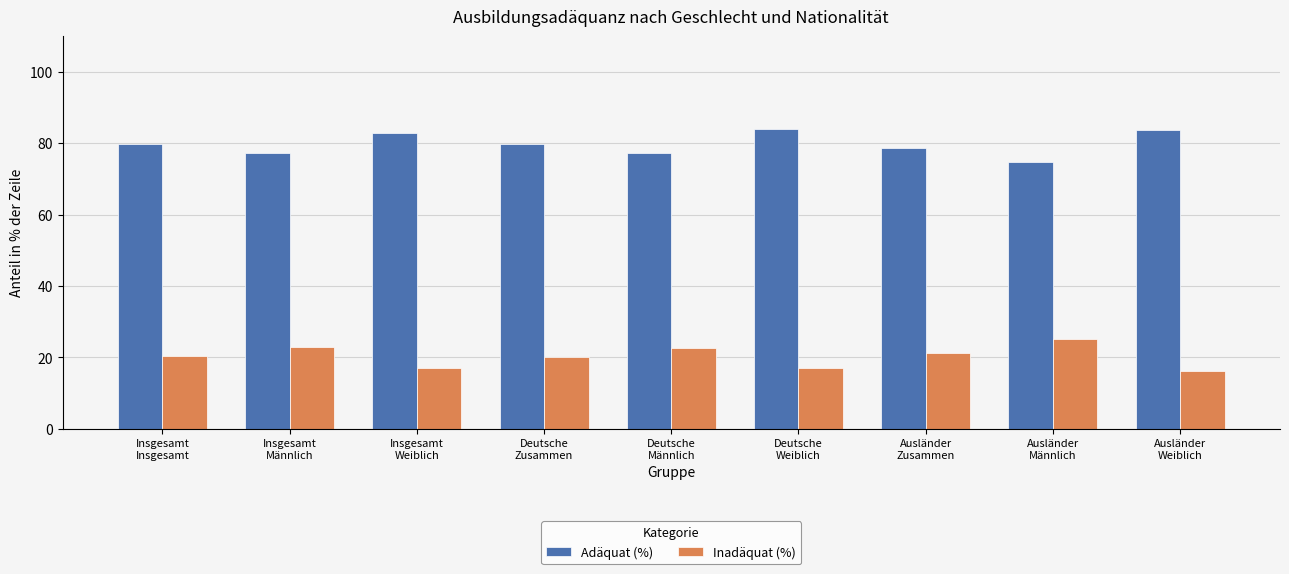

How many bars are there in each group?

2